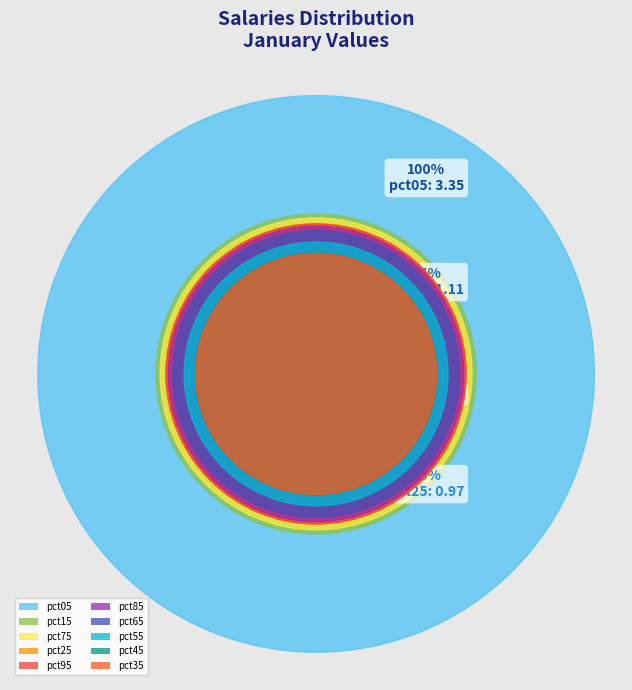

Count the number of slices in the pie.

10